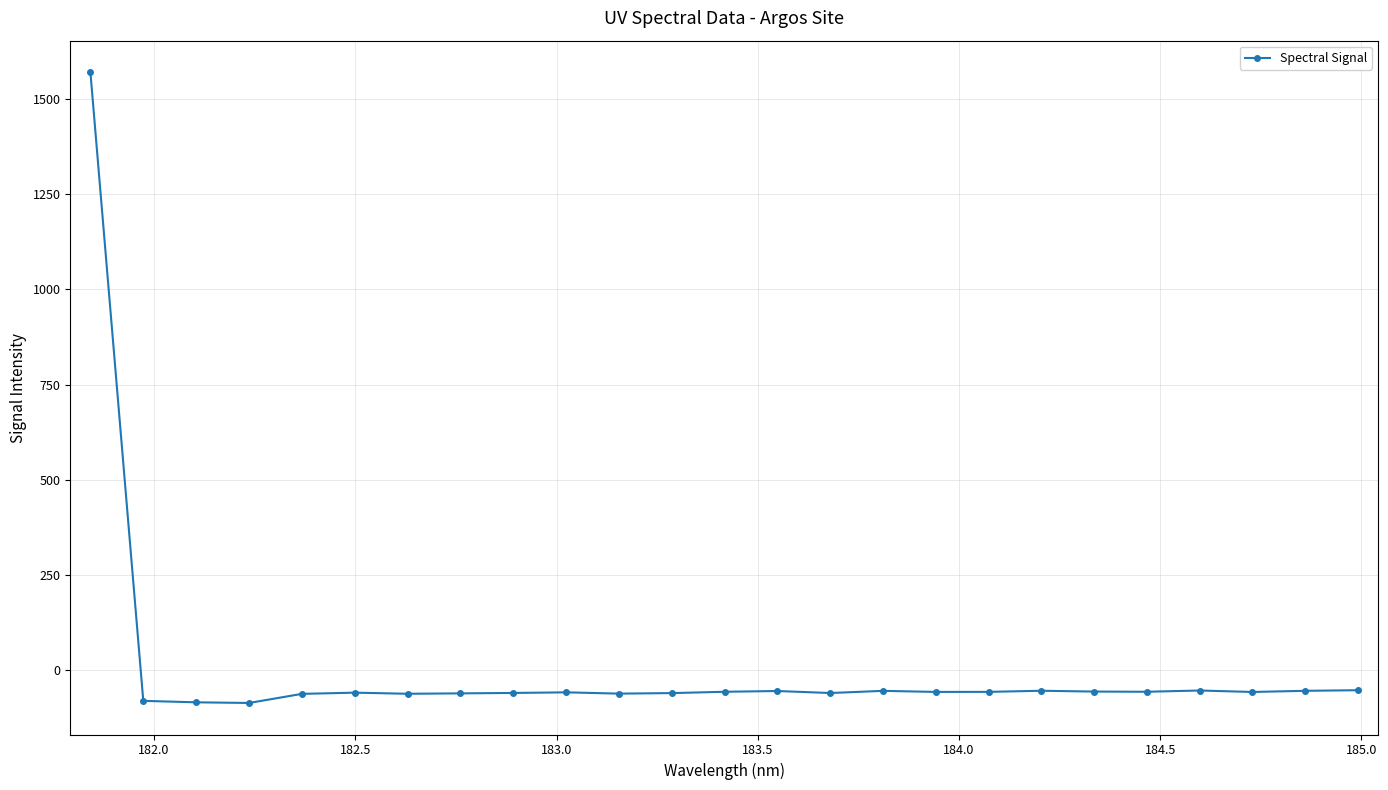

What is the sum of all values?

84.2